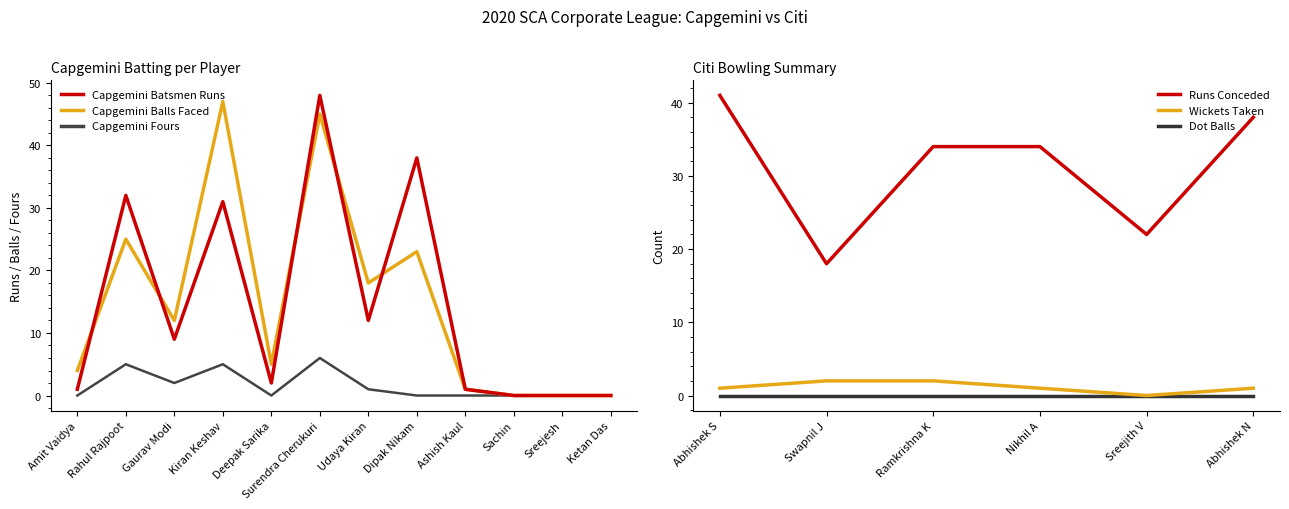

What is the total value across all series at Deepak Sarika?

7